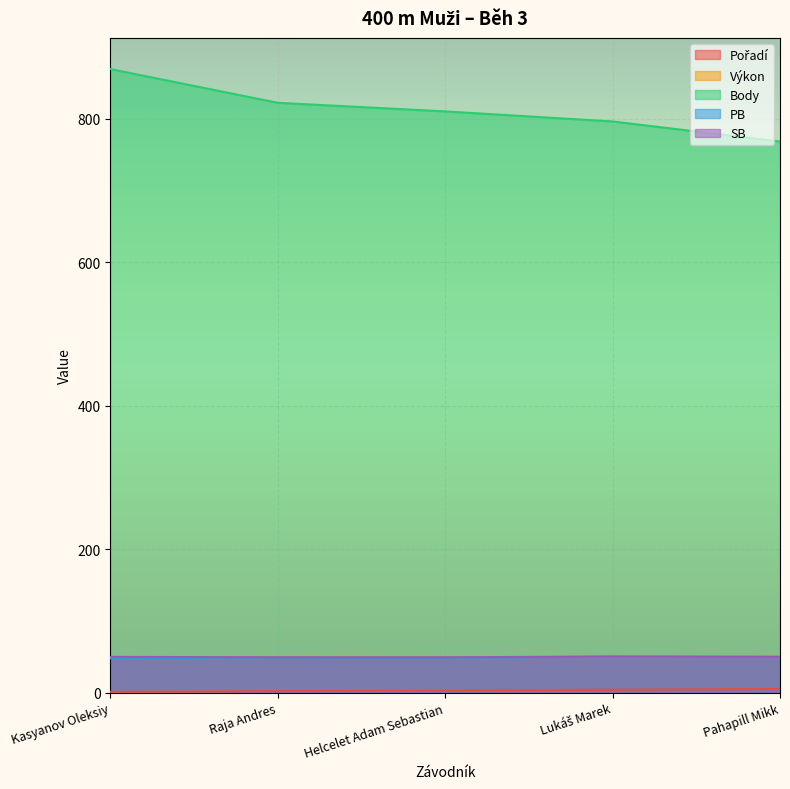

True or false: PB has a value of 24.8 at Lukáš Marek.

False